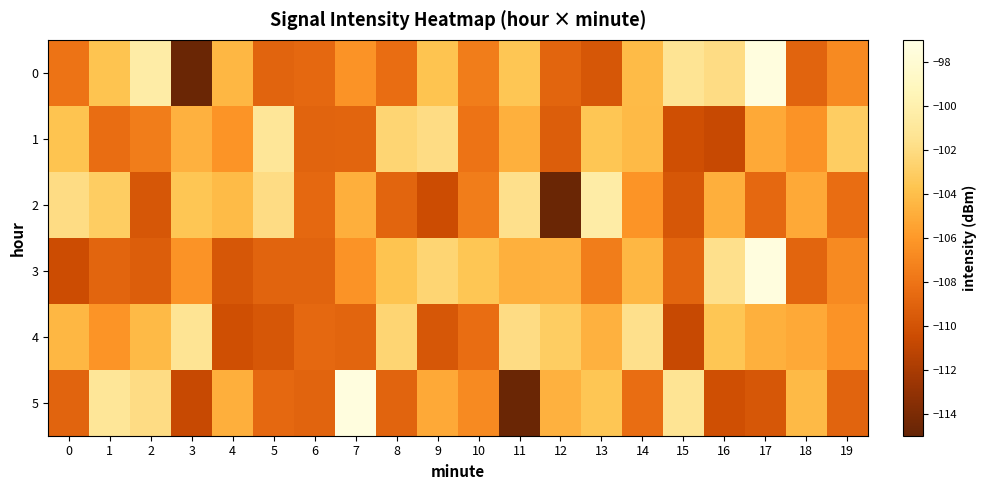

Reading left to right, what are all the values shown in this chart?

0: 0=-108.1	1=-103.7	2=-100.4	3=-114.8	4=-104.4	5=-109.0	6=-108.7	7=-106.3	8=-108.5	9=-103.7	10=-107.5	11=-103.6	12=-108.9	13=-109.8	14=-104.2	15=-101.3	16=-101.9	17=-97.4	18=-109.0	19=-106.8
1: 0=-103.7	1=-108.5	2=-107.5	3=-104.7	4=-106.3	5=-101.1	6=-109.0	7=-108.9	8=-102.5	9=-102.0	10=-108.1	11=-104.8	12=-109.4	13=-103.6	14=-104.3	15=-110.3	16=-110.7	17=-105.1	18=-106.3	19=-103.1
2: 0=-102.0	1=-103.1	2=-109.8	3=-103.6	4=-104.2	5=-101.9	6=-108.7	7=-104.8	8=-108.9	9=-110.5	10=-107.5	11=-101.7	12=-114.8	13=-100.4	14=-106.3	15=-109.7	16=-104.8	17=-108.7	18=-105.1	19=-108.5
3: 0=-110.5	1=-108.9	2=-109.4	3=-106.3	4=-109.7	5=-109.0	6=-109.0	7=-106.3	8=-103.7	9=-102.5	10=-103.6	11=-104.8	12=-104.7	13=-107.5	14=-104.4	15=-108.9	16=-101.7	17=-97.4	18=-108.9	19=-106.8
4: 0=-104.4	1=-106.3	2=-104.3	3=-101.3	4=-110.3	5=-109.7	6=-108.7	7=-108.9	8=-102.5	9=-109.8	10=-108.5	11=-102.0	12=-103.1	13=-104.7	14=-101.7	15=-110.7	16=-103.6	17=-104.8	18=-105.1	19=-106.3
5: 0=-109.0	1=-101.1	2=-101.9	3=-110.7	4=-104.8	5=-108.7	6=-109.0	7=-97.4	8=-109.0	9=-105.1	10=-106.8	11=-114.8	12=-104.7	13=-103.6	14=-108.5	15=-101.3	16=-110.3	17=-109.7	18=-104.3	19=-109.0